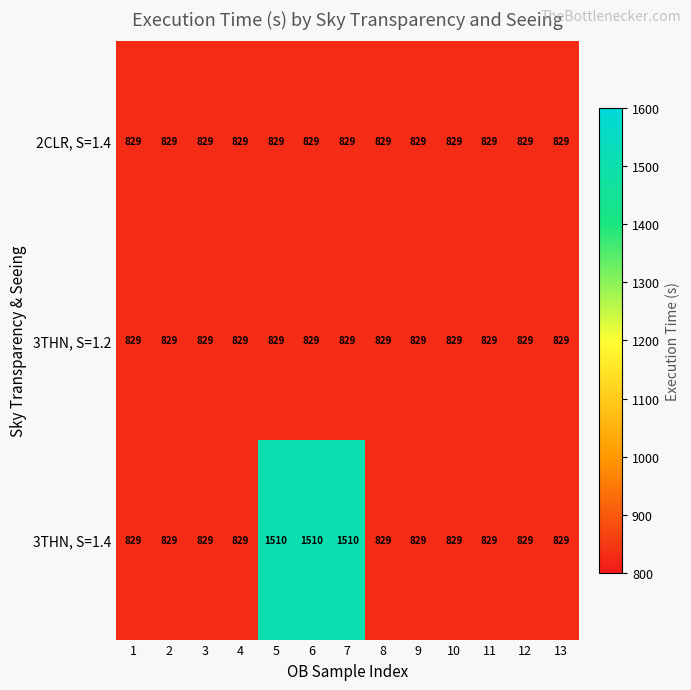

What is the sum of the 3THN, S=1.4 values at 3 and 9?

1658